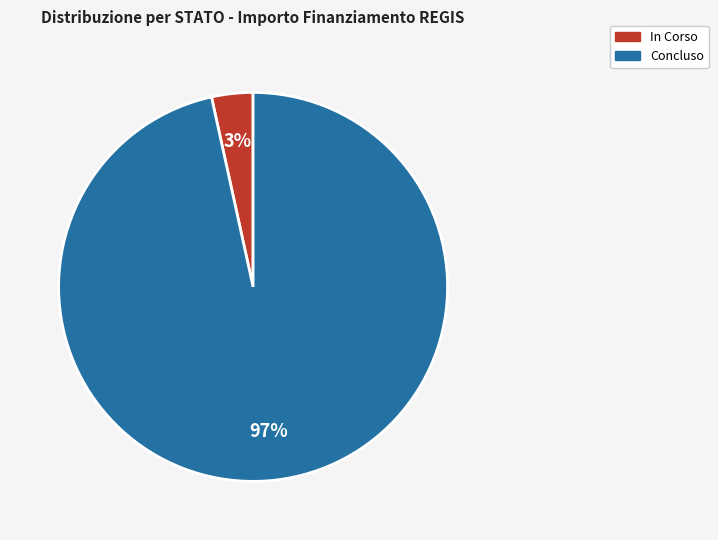

True or false: Concluso accounts for 97% of the total.

True